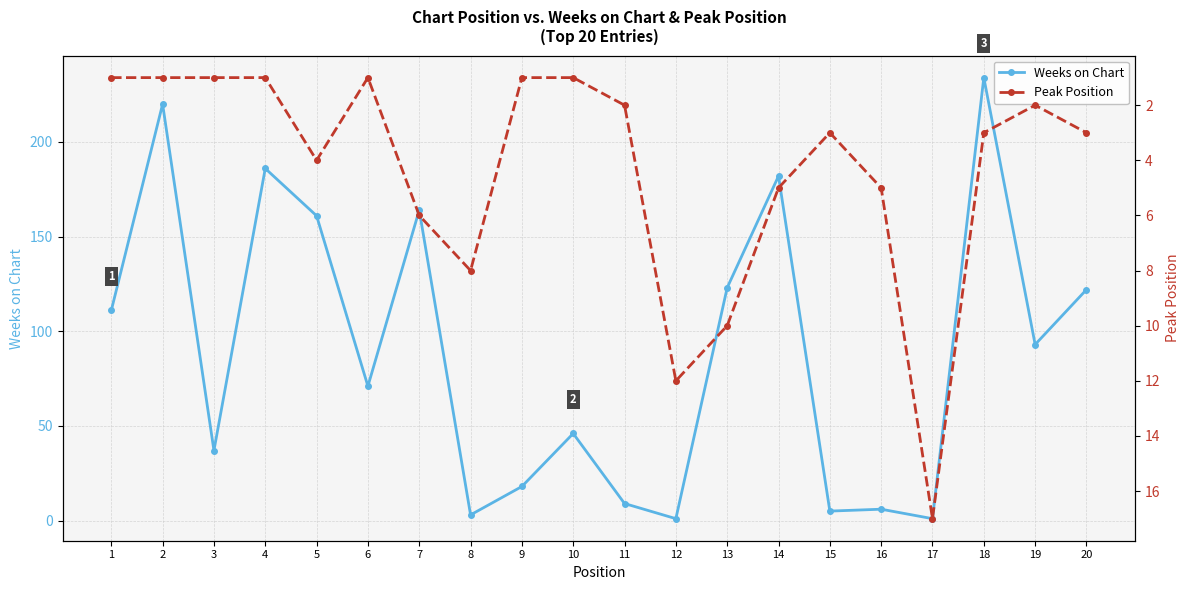

Reading right to left, transcribe all the data shown in this chart.

Weeks on Chart: 122	93	234	1	6	5	182	123	1	9	46	18	3	164	71	161	186	37	220	111
Peak Position: 3	2	3	17	5	3	5	10	12	2	1	1	8	6	1	4	1	1	1	1